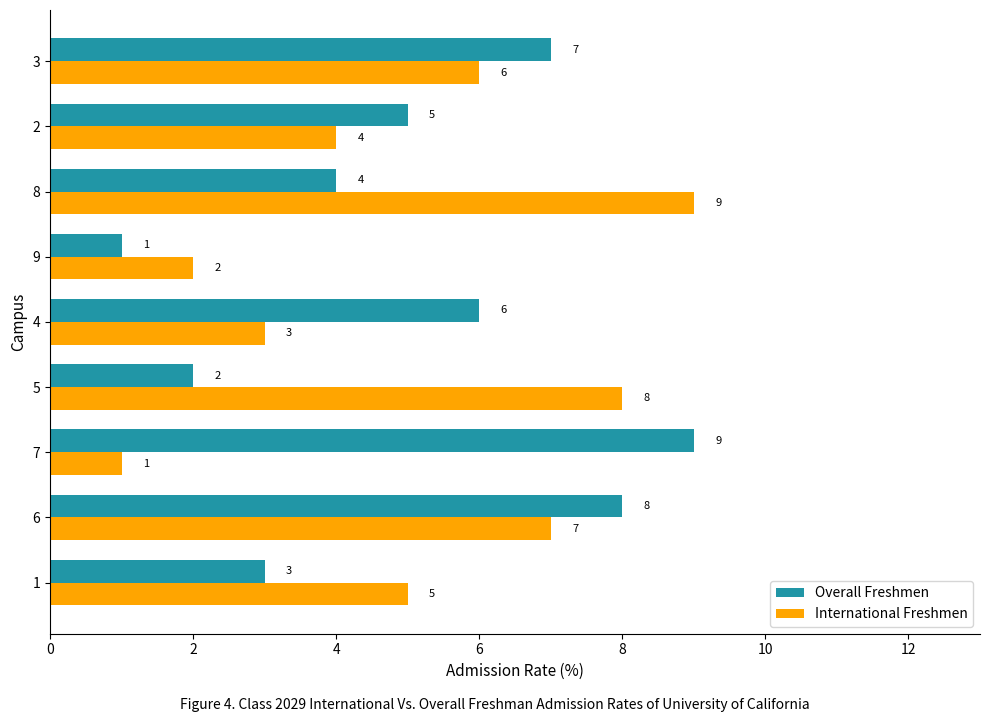

What is the total value across all series at 4?

9